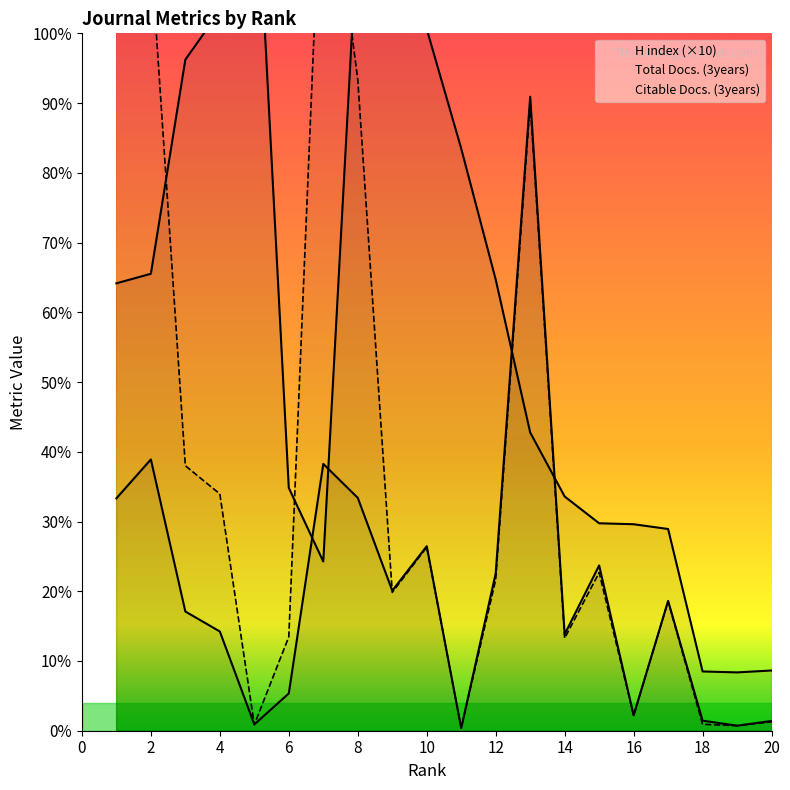

At which category does Citable Docs. (3years) reach its first local valley?

5